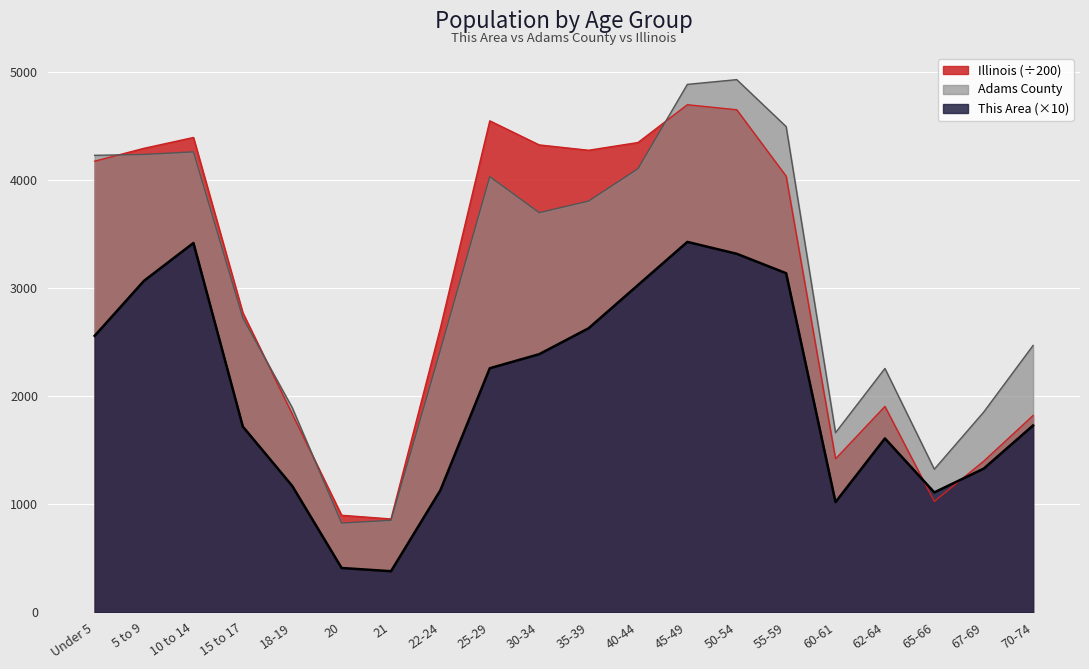

What position from the right is 21?

14